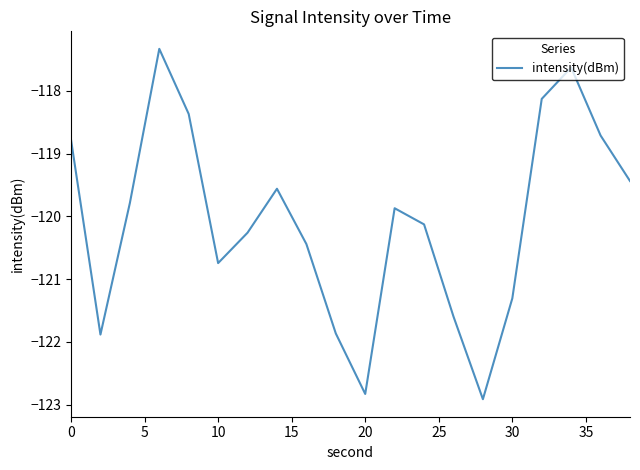

What is the smallest value displayed?

-122.9